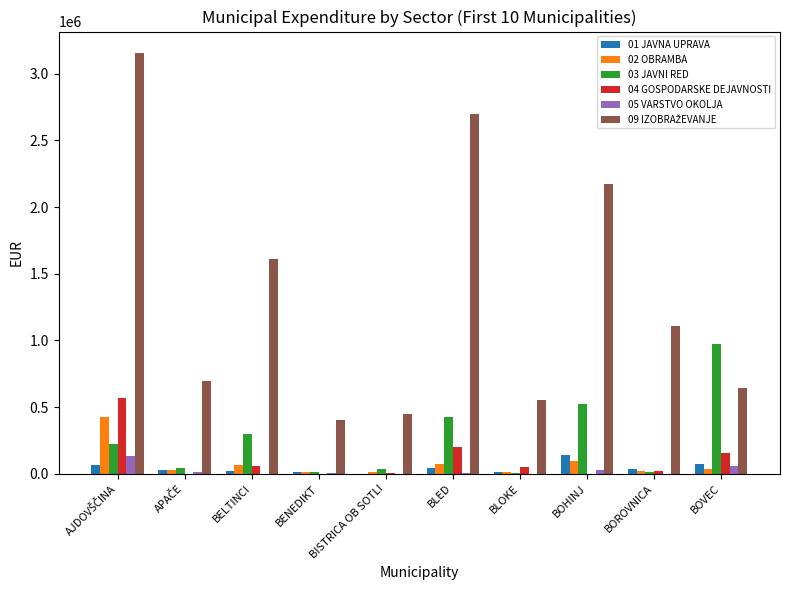

What is the greatest value displayed?

3158463.9